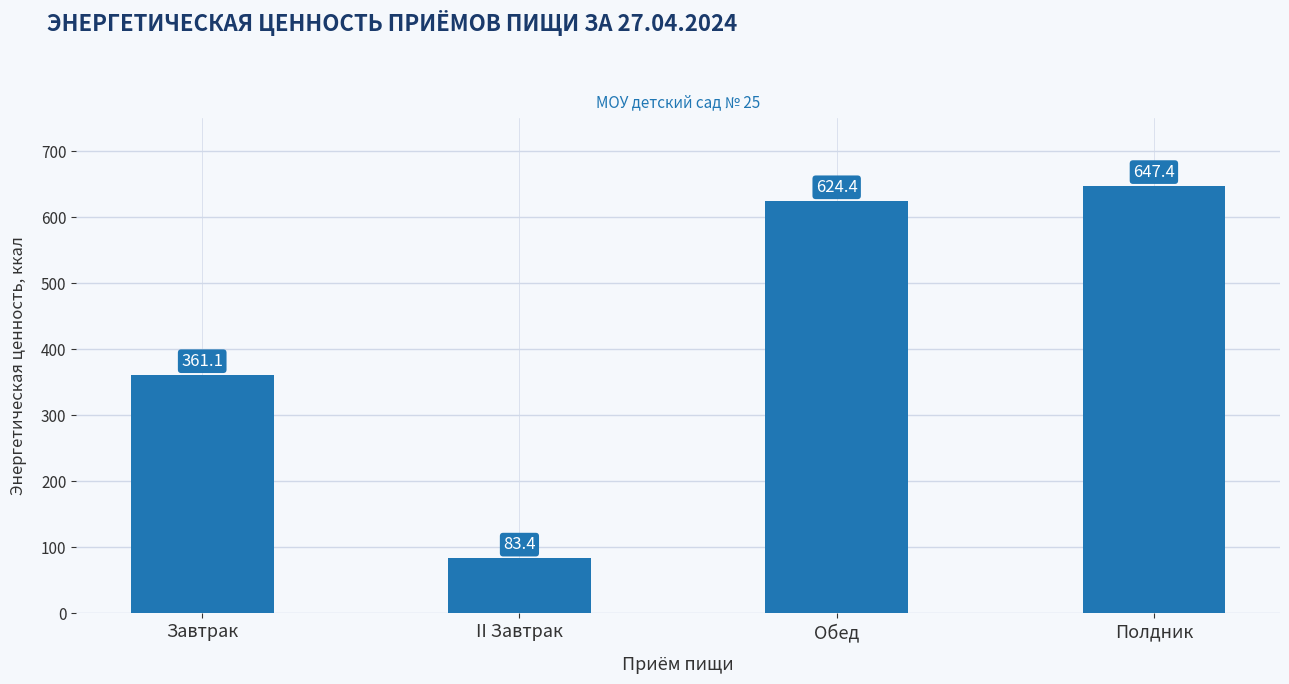

Approximately how many times larger is the value at II Завтрак compared to Обед?

0.1